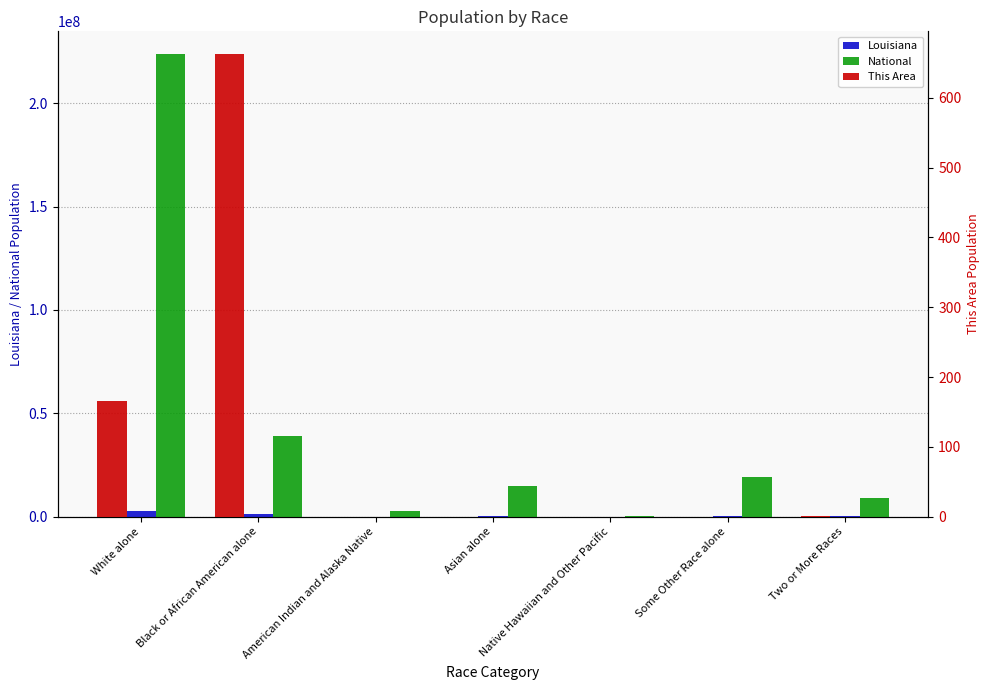

Between Asian alone and White alone, which is larger?

White alone